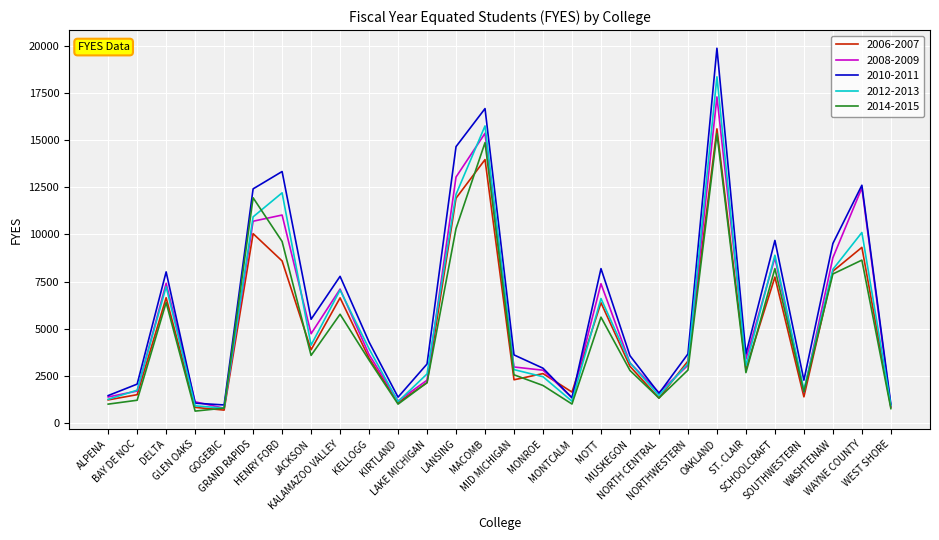

Which series has the widest spread of values?

2010-2011